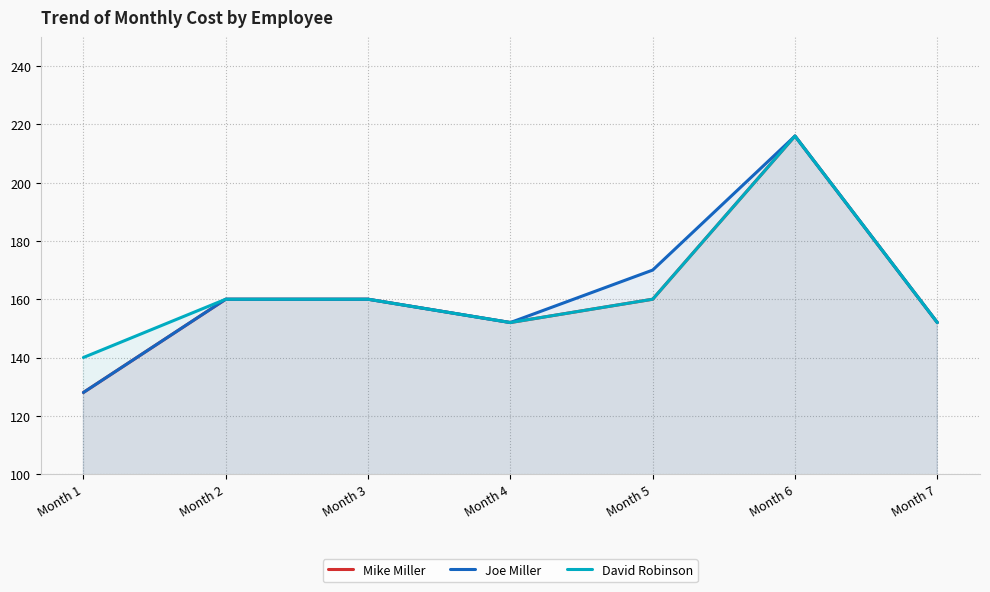

Is it true that Mike Miller equals 97 at Month 3?

False